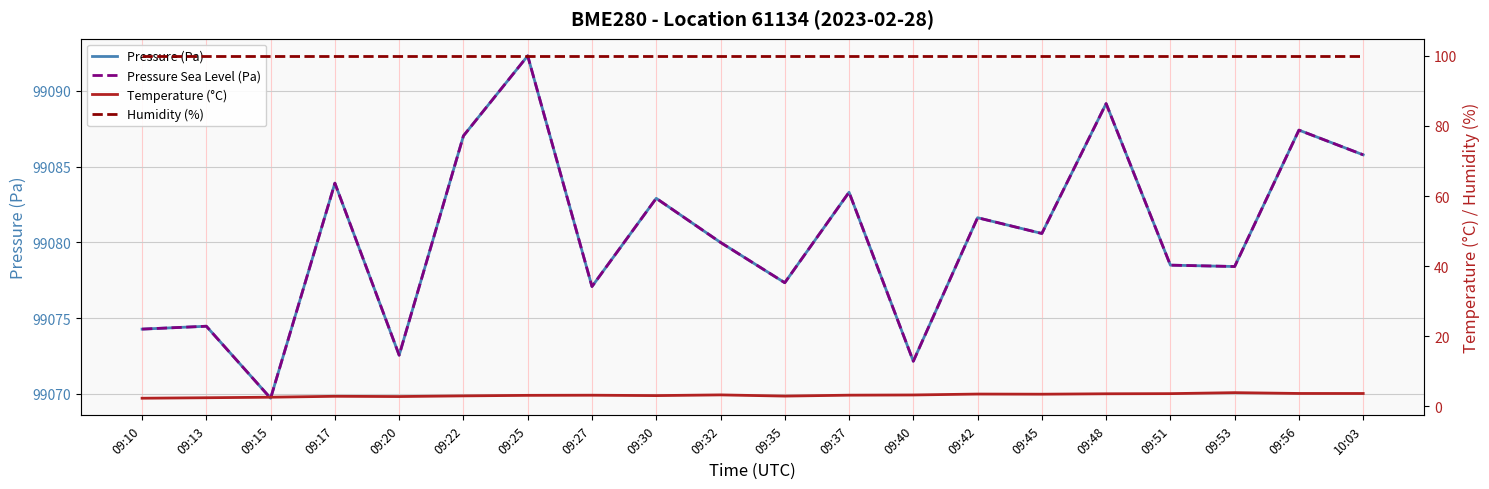

In Pressure (Pa), how many points are lower than both neighbors (excluding endpoints)?

7